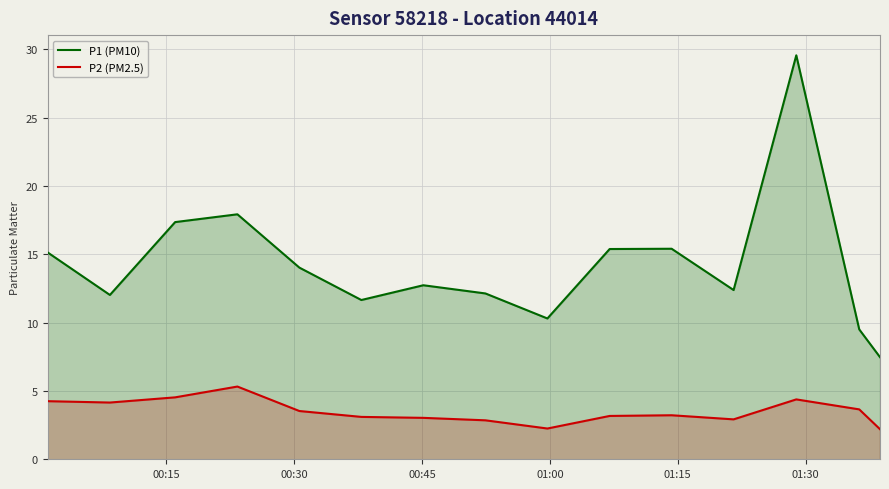

Which series has the largest total across all categories?

P1 (PM10)